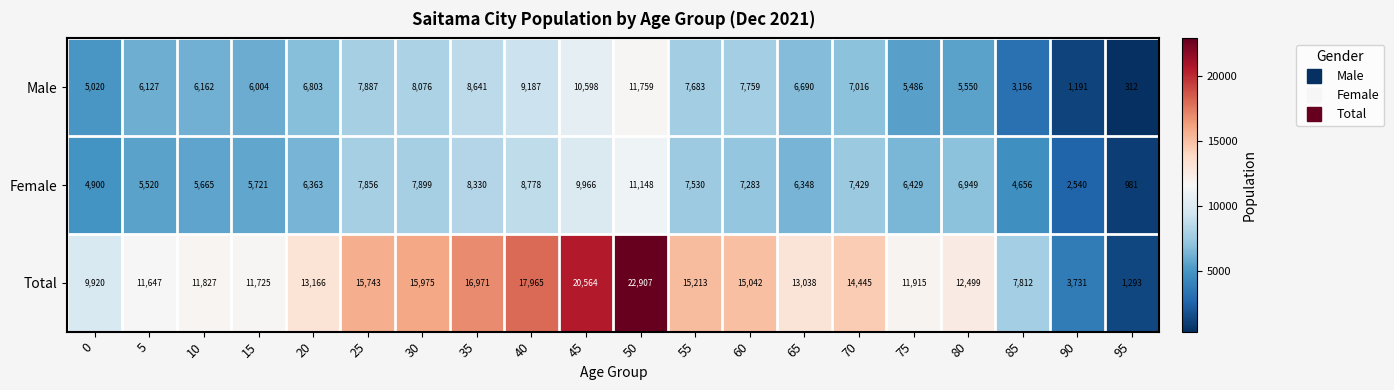

Which series has the largest range (max minus min)?

Total